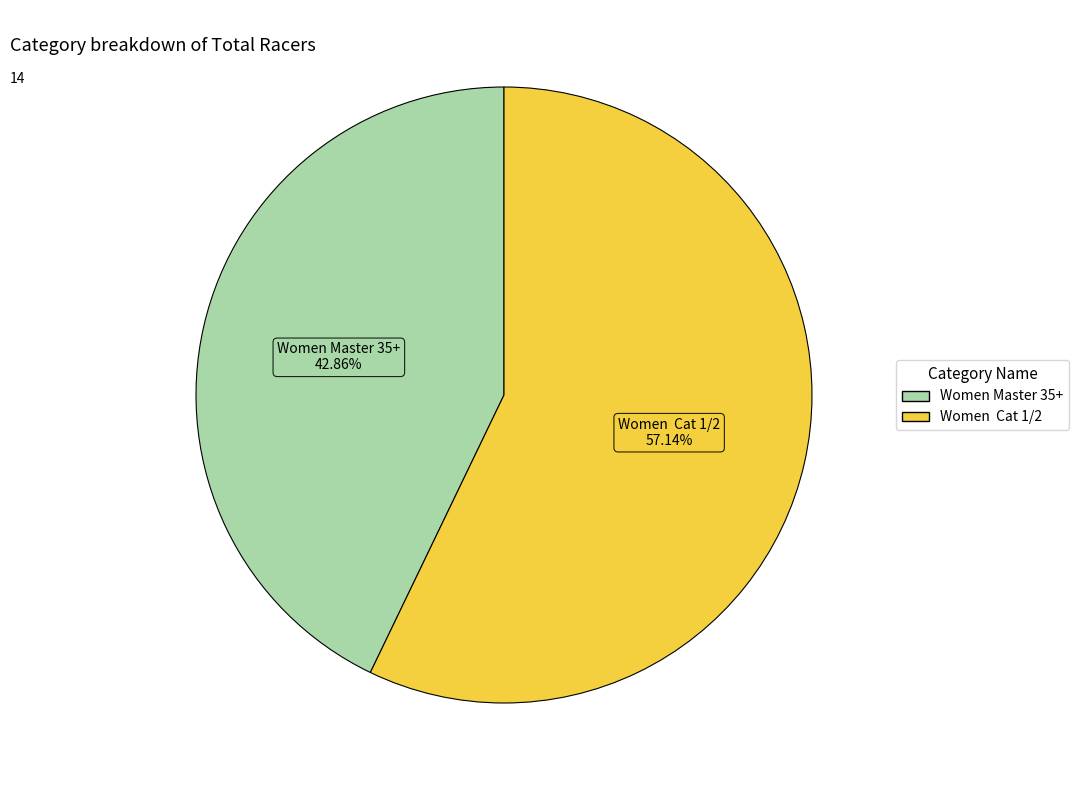

Rank the categories by value from lowest to highest.

Women Master 35+, Women Cat 1/2